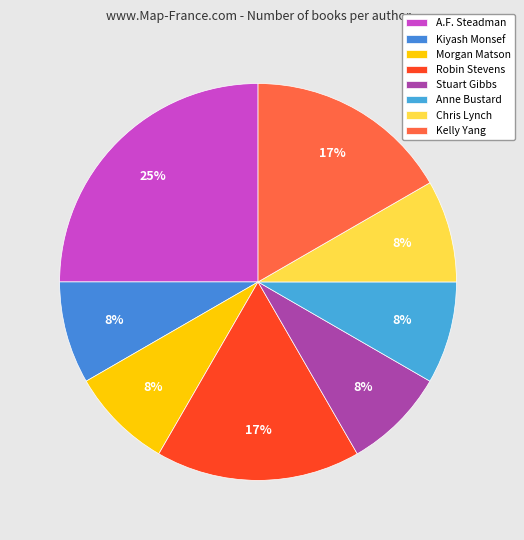

Which category has the biggest portion of the pie?

A.F. Steadman